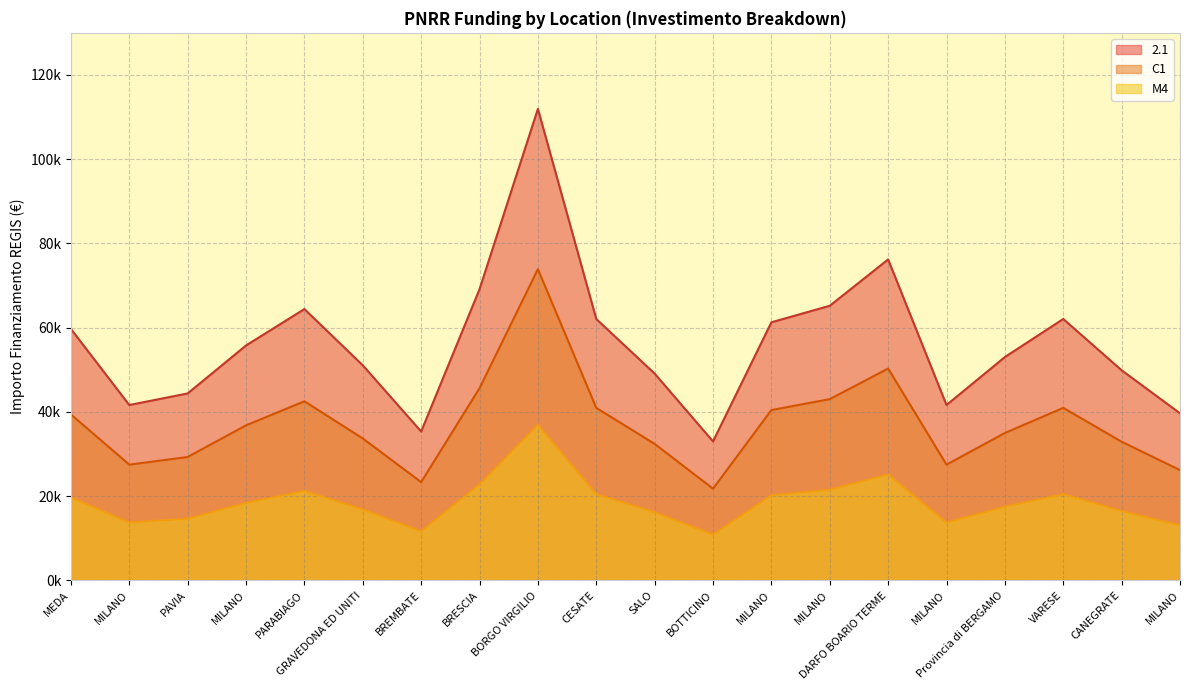

Is the value of C1 at MILANO greater than the value of M4 at VARESE?

No